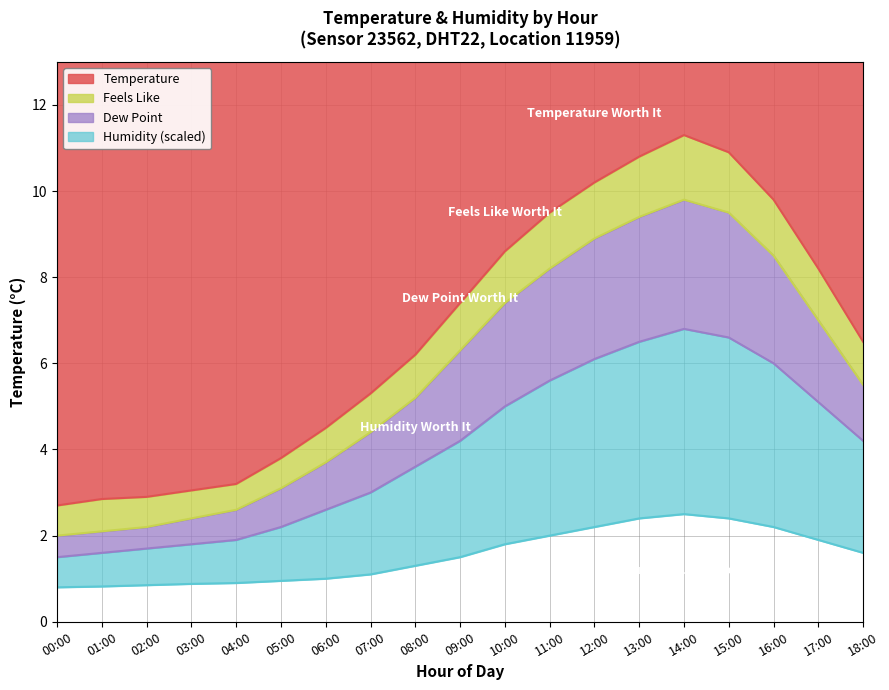

At how many categories does at least one series exceed 7?

9